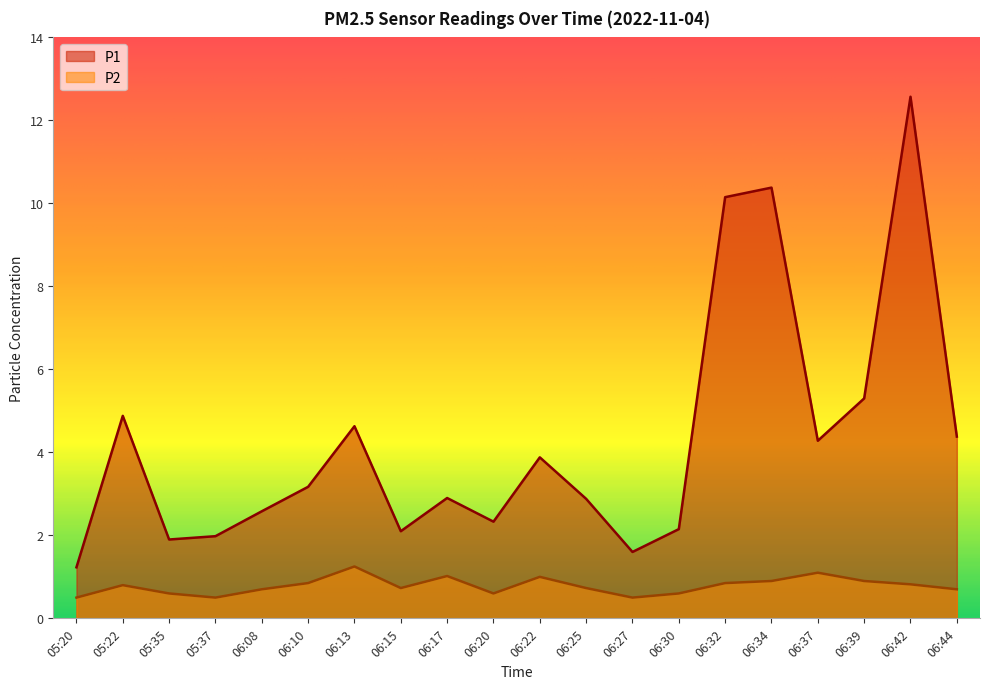

In P1, how many points are higher than both neighbors (excluding endpoints)?

6